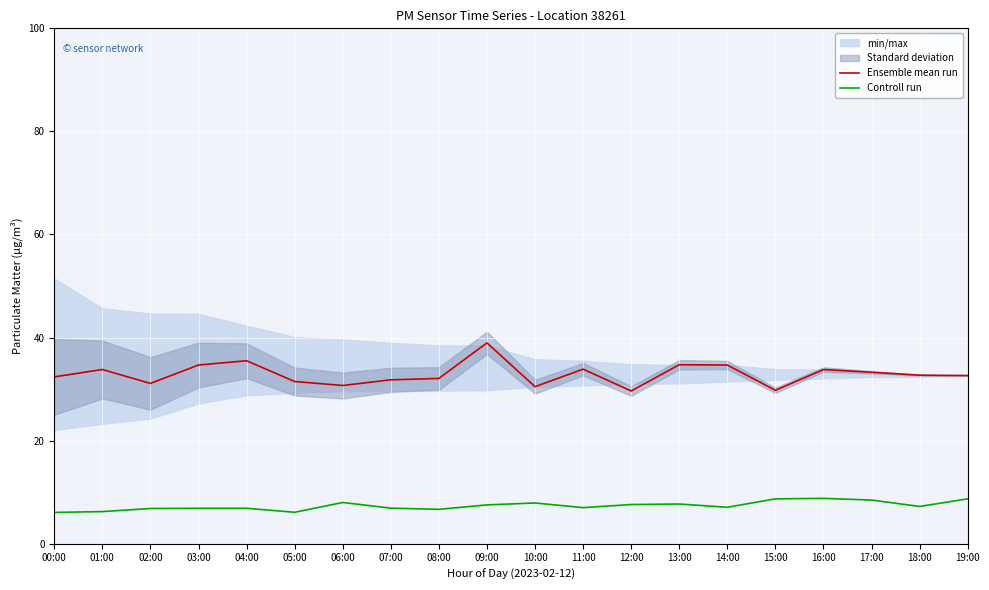

Which category has the highest value across all series?

09:00